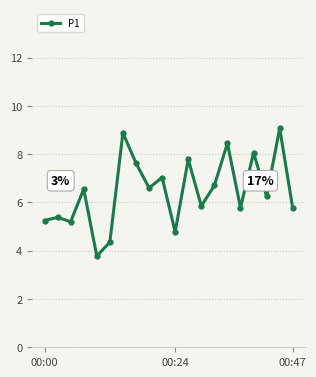

What is the minimum value shown in the chart?

3.8